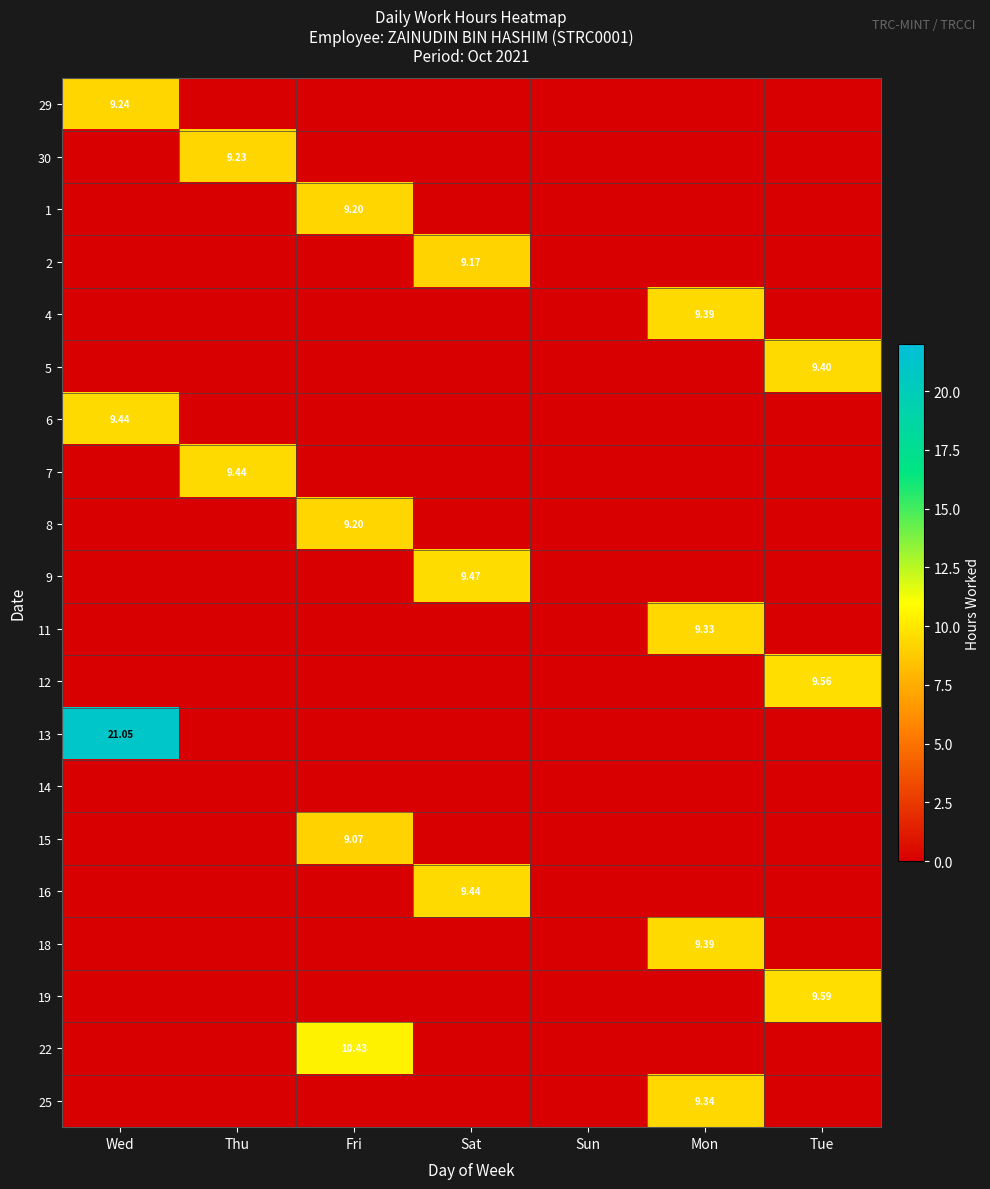

Which series has the widest spread of values?

13